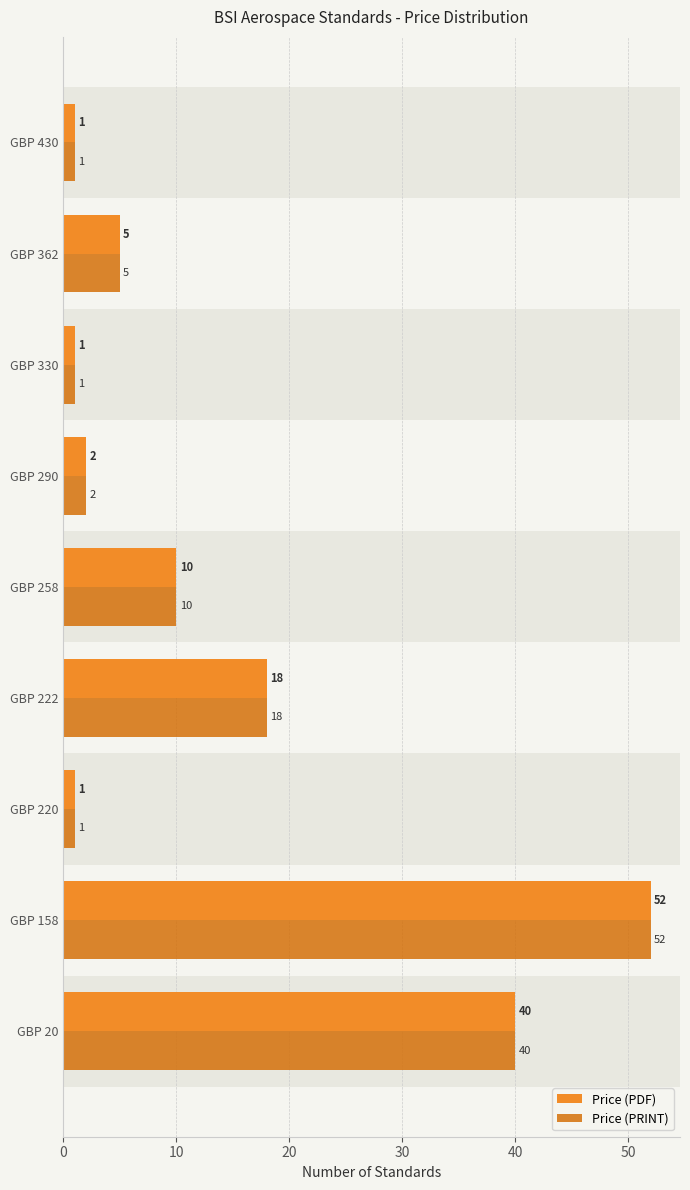

What is the difference between the maximum and minimum values in the Price (PDF) series?

51